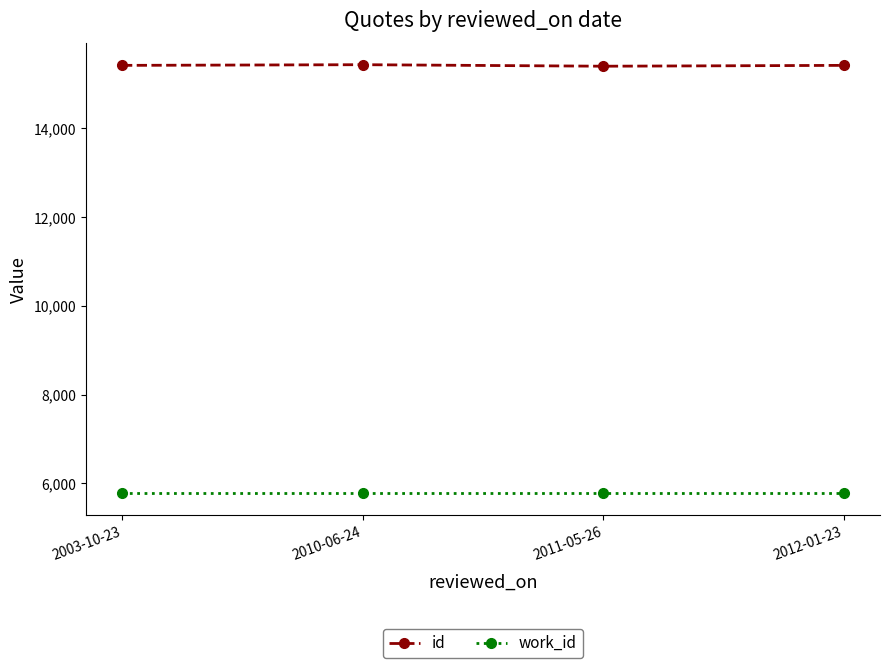

List the series in order of their peak value, highest first.

id, work_id